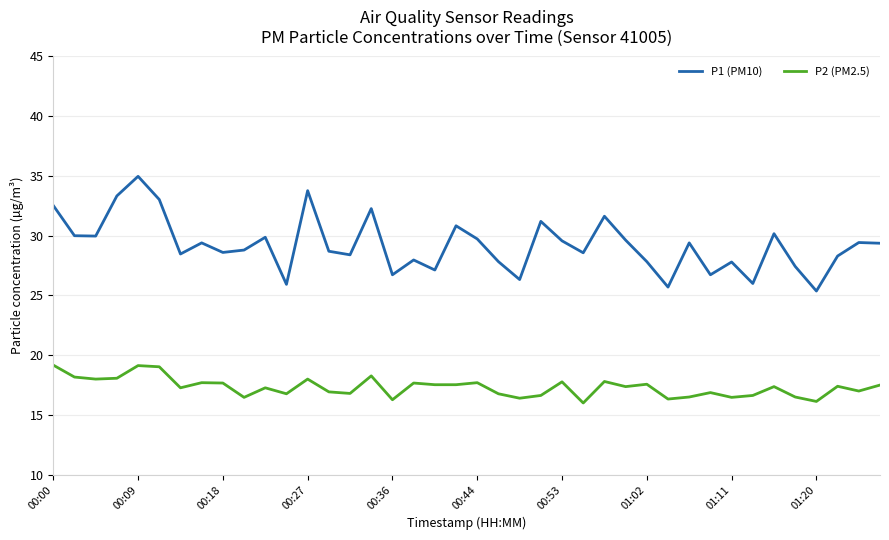

Which series has the largest total across all categories?

P1 (PM10)